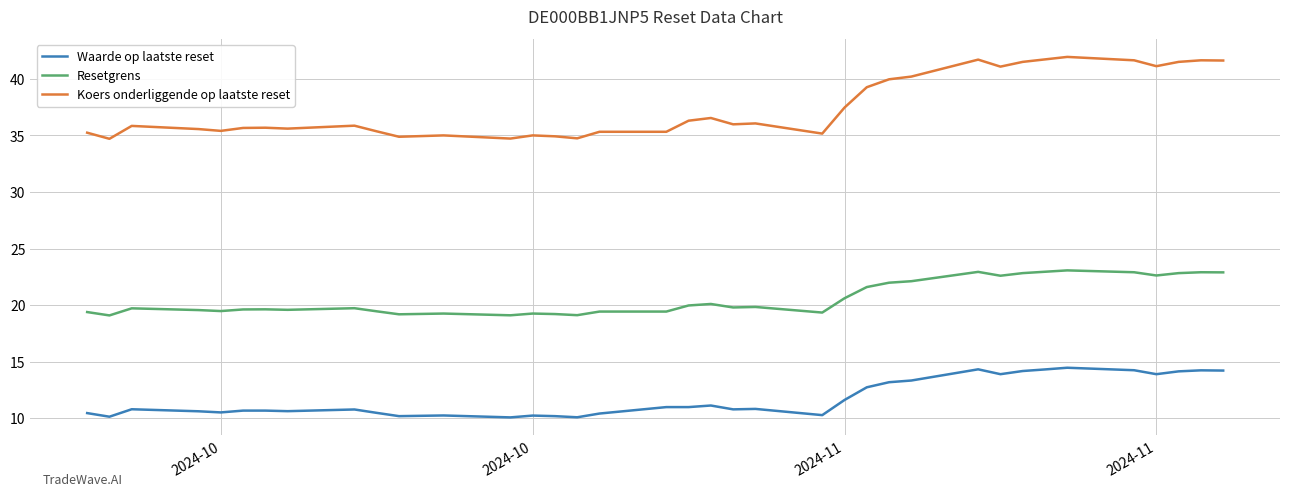

What is the minimum value for Waarde op laatste reset?

10.1